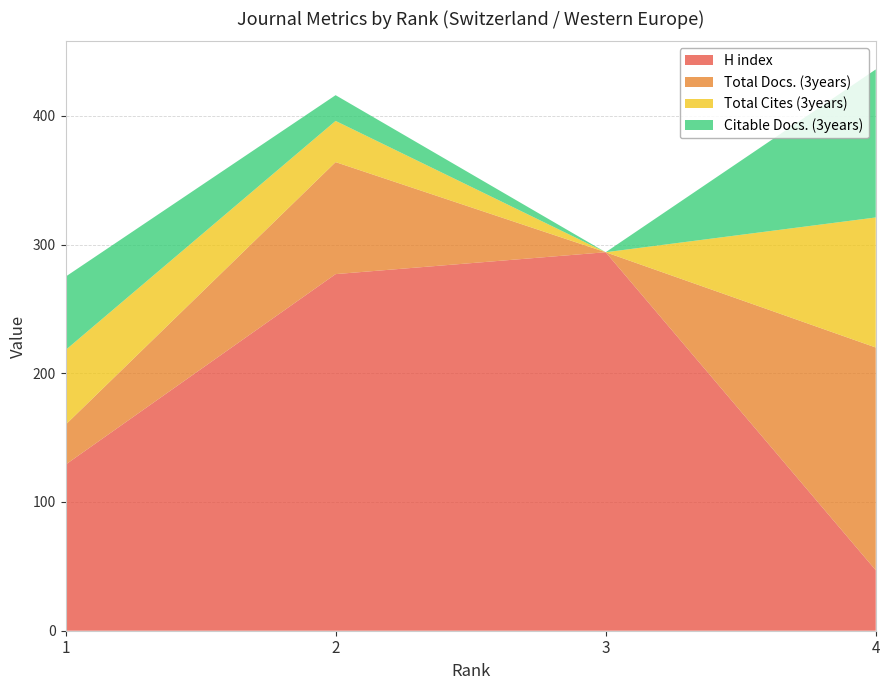

Reading left to right, list all the values displayed in this chart.

H index: 1=129	2=277	3=294	4=47
Total Docs. (3years): 1=31	2=87	3=0	4=173
Total Cites (3years): 1=58	2=32	3=0	4=101
Citable Docs. (3years): 1=57	2=20	3=0	4=115